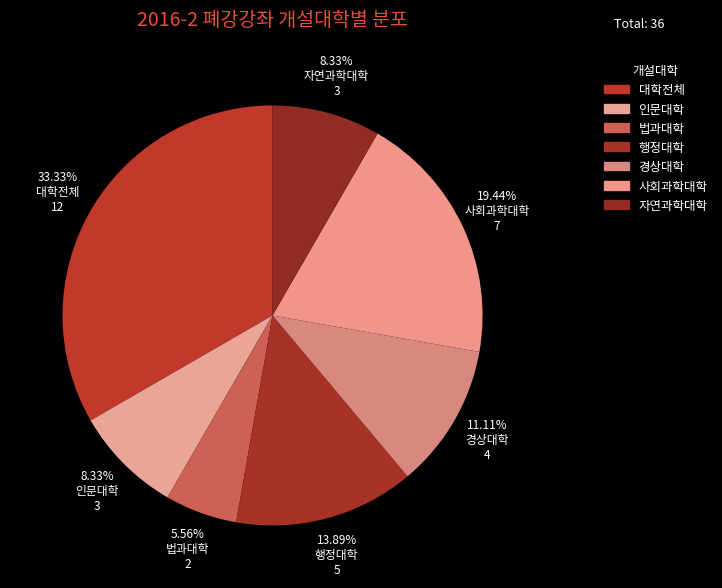

Count the number of slices in the pie.

7